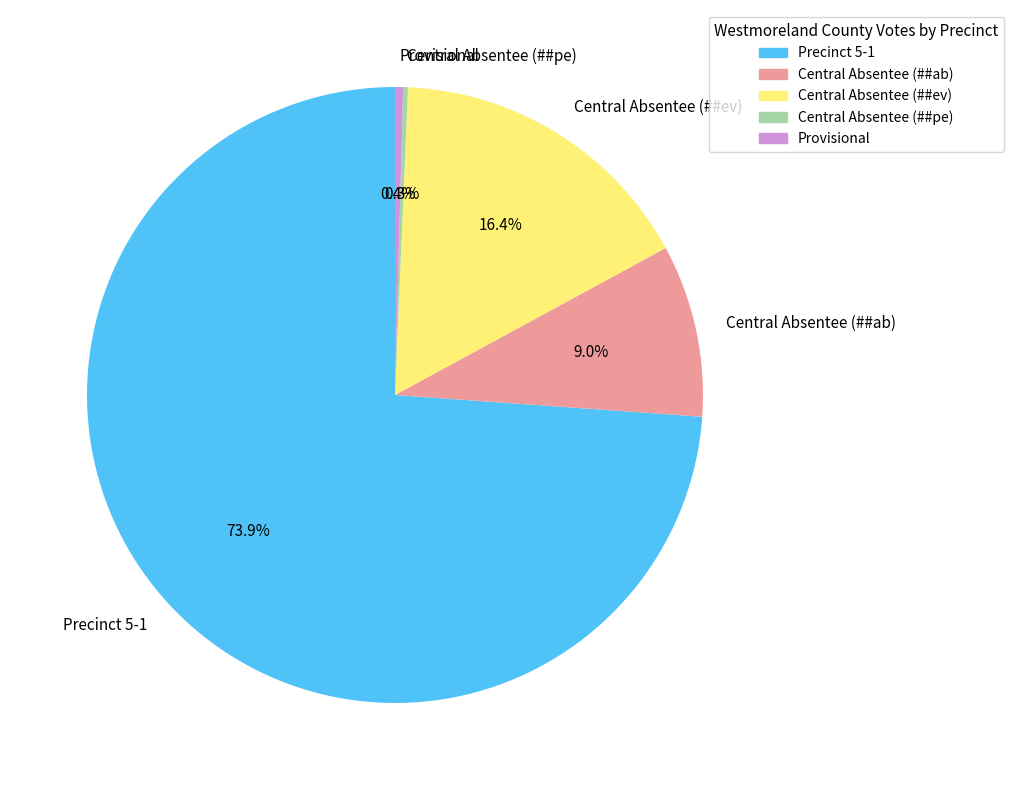

Is there a majority slice in this chart?

Yes